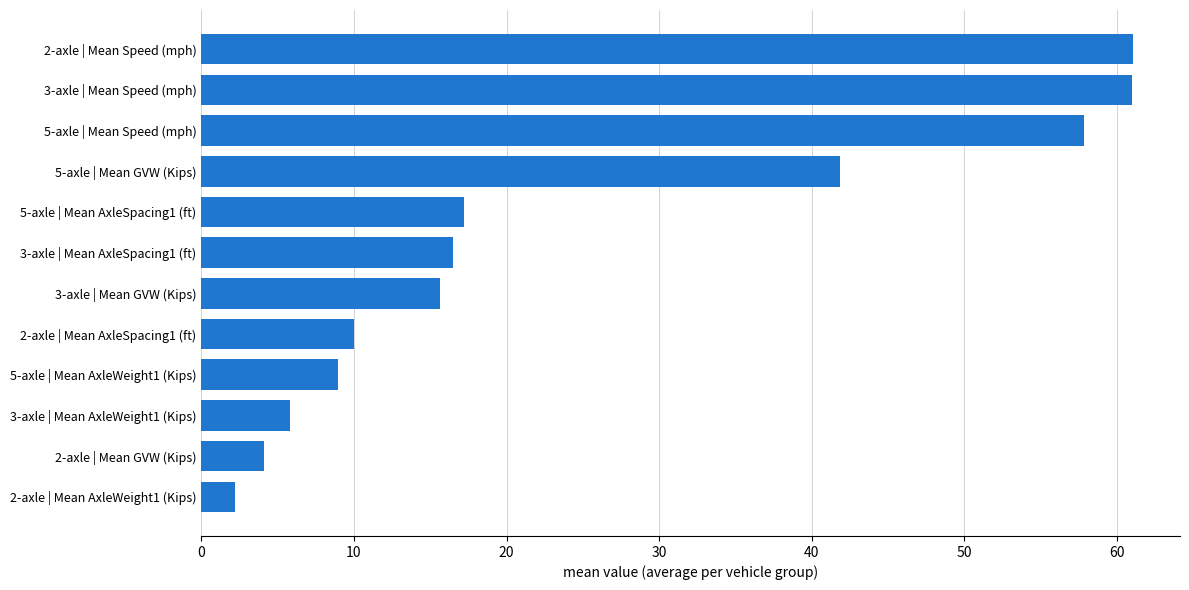

At which label is the value closest to 31?

5-axle | Mean GVW (Kips)